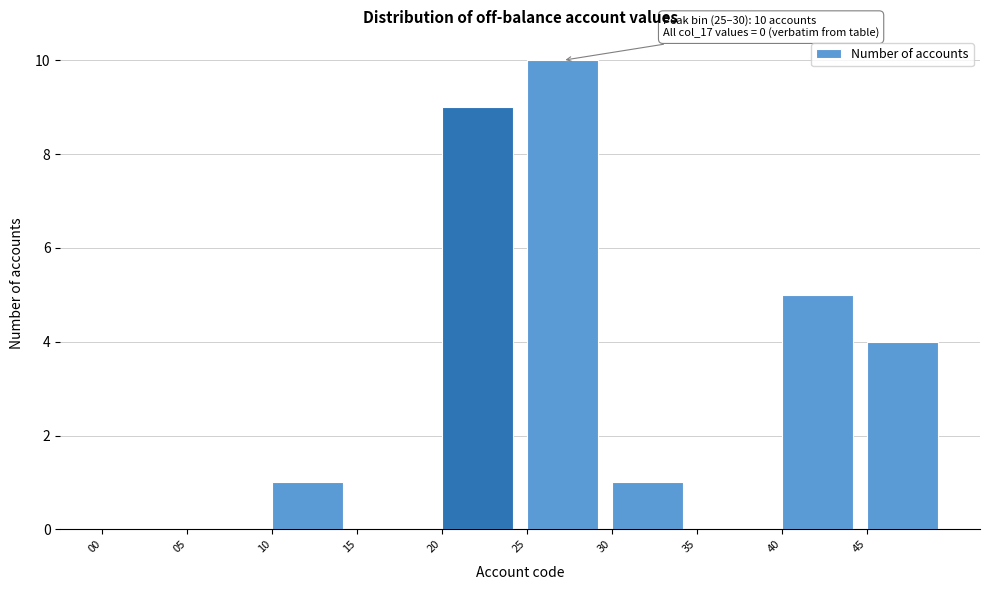

Reading right to left, list all the values displayed in this chart.

45=4	40=5	35=0	30=1	25=10	20=9	15=0	10=1	05=0	00=0